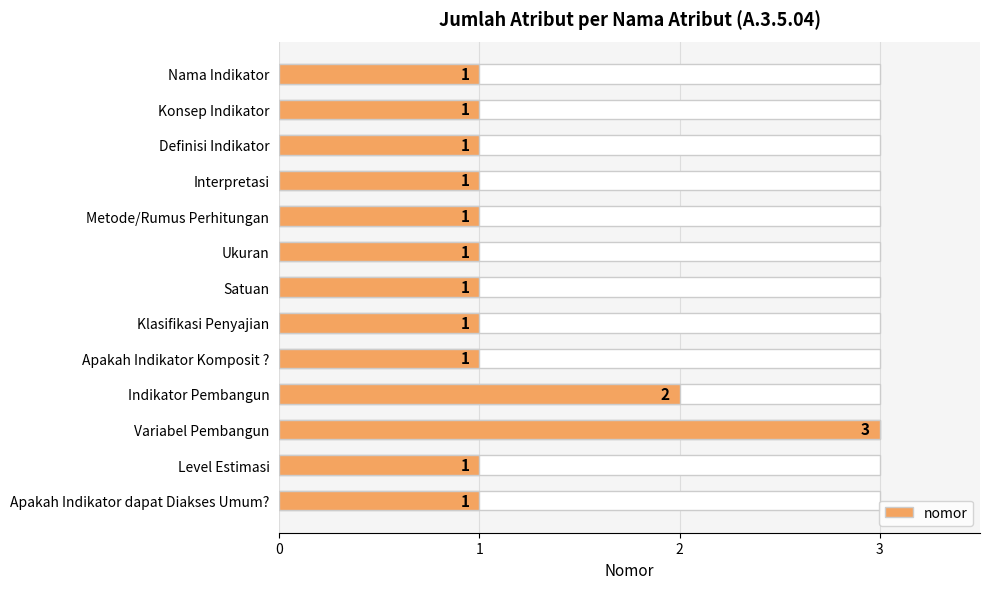

Rank the categories by value from lowest to highest.

Nama Indikator, Konsep Indikator, Definisi Indikator, Interpretasi, Metode/Rumus Perhitungan, Ukuran, Satuan, Klasifikasi Penyajian, Apakah Indikator Komposit ?, Level Estimasi, Apakah Indikator dapat Diakses Umum?, Indikator Pembangun, Variabel Pembangun